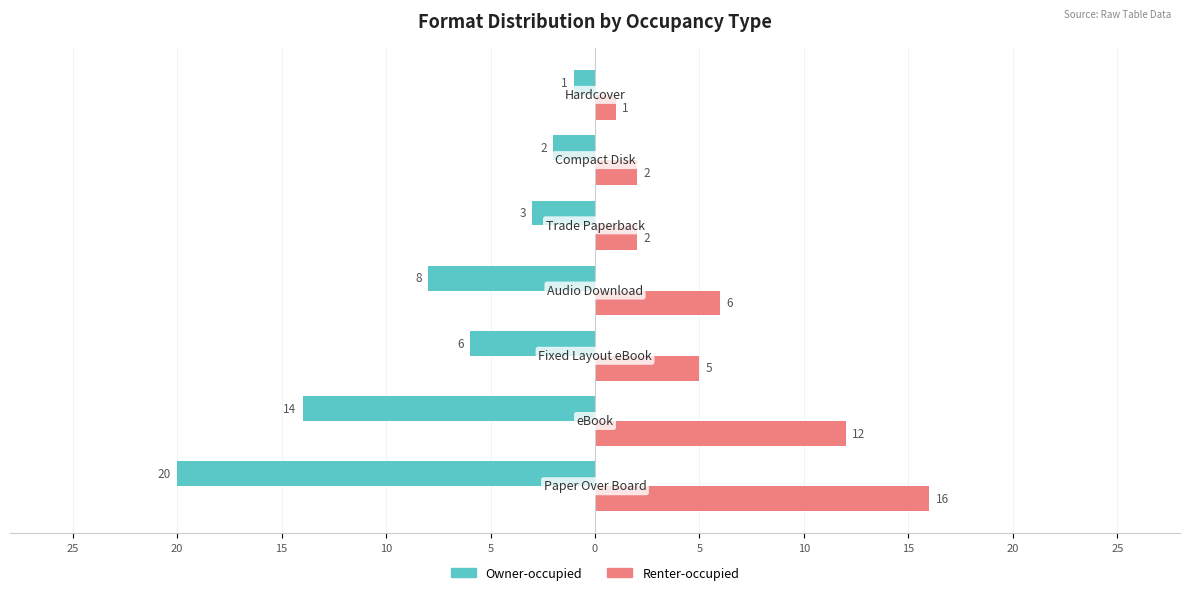

What is the value of the Renter-occupied bar at the 4th from the left?

6